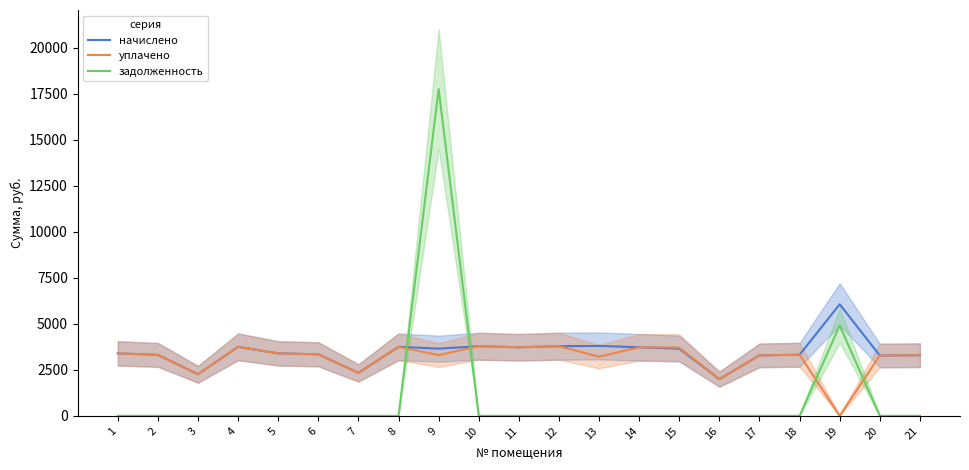

Where is the first local maximum for задолженность?

9